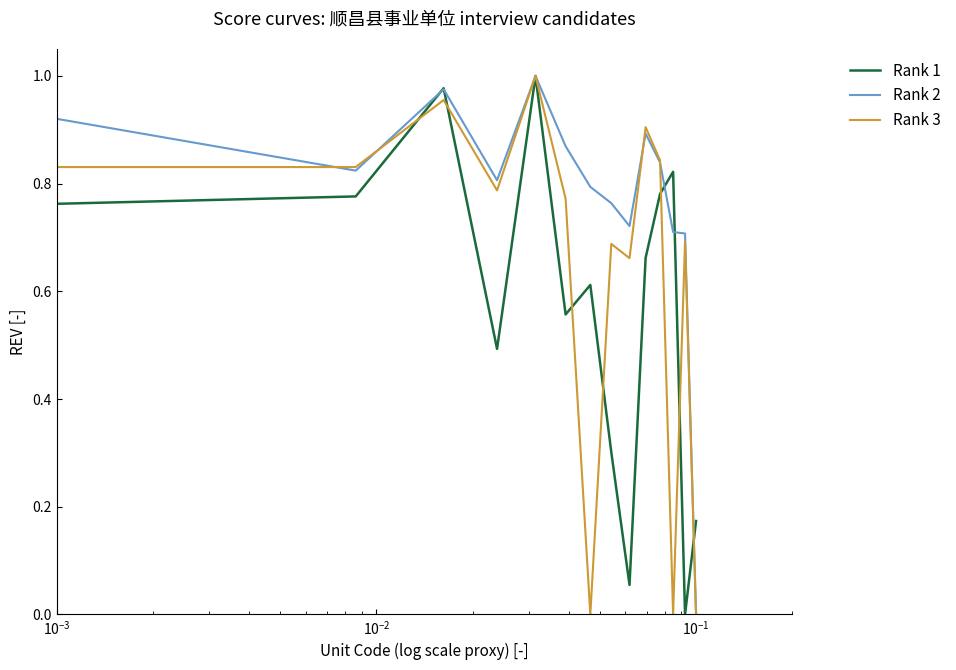

List the series in order of their overall mean, lowest first.

Rank 1, Rank 3, Rank 2